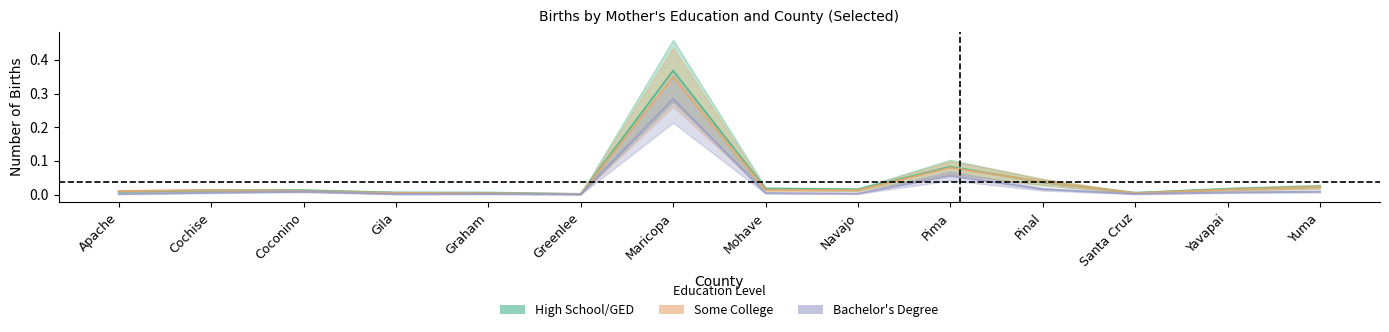

Is it true that Some College equals 0.0 at Cochise?

False